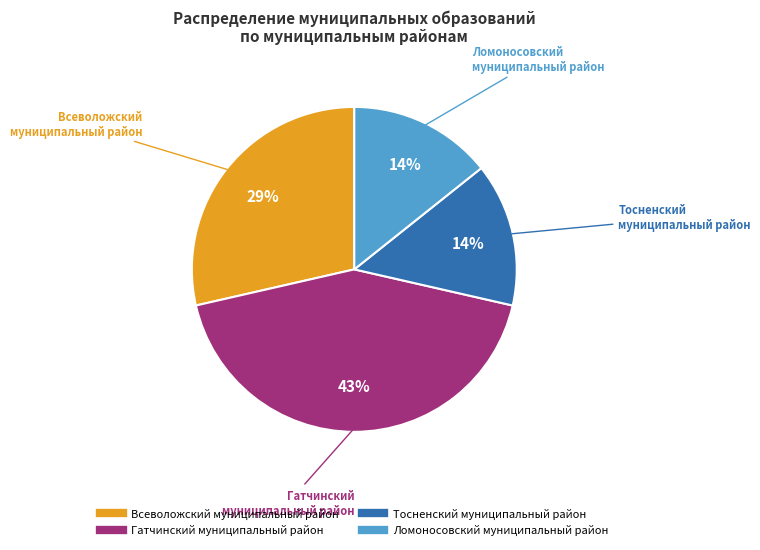

Which slice is the largest?

Гатчинский муниципальный район